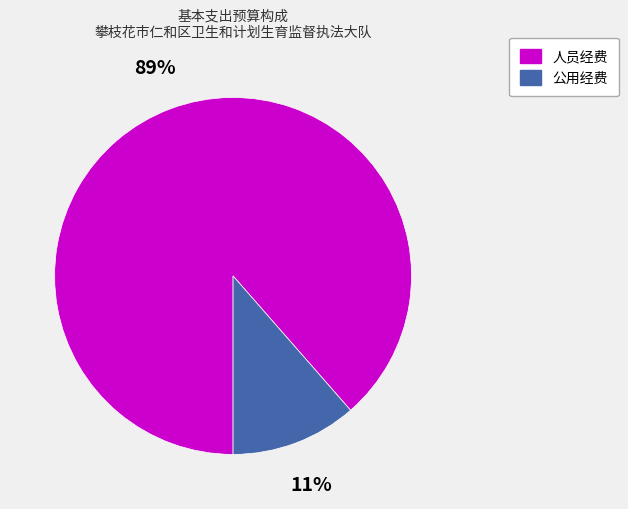

Rank the categories by value from lowest to highest.

公用经费, 人员经费